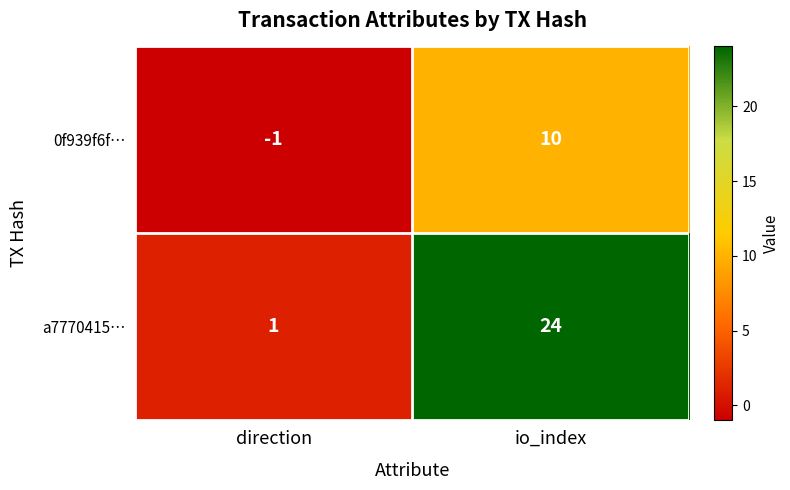

Reading right to left, what are all the values shown in this chart?

0f939f6f…: 10	-1
a7770415…: 24	1